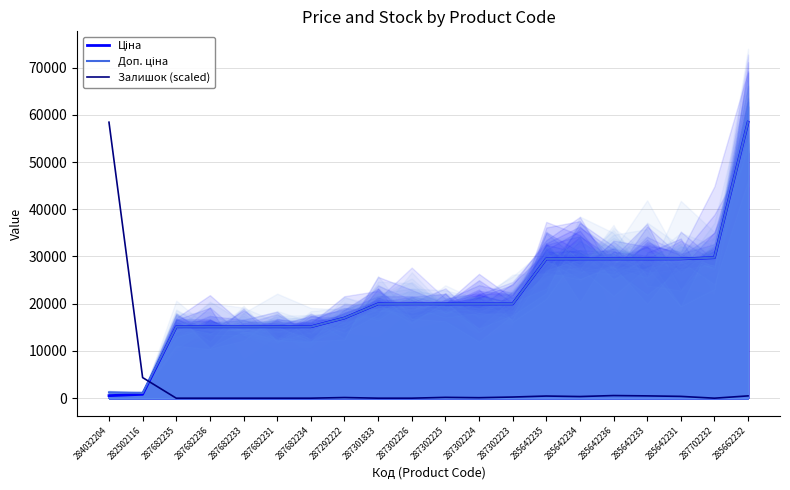

What is the total value across all series at 287302223?

40172.7